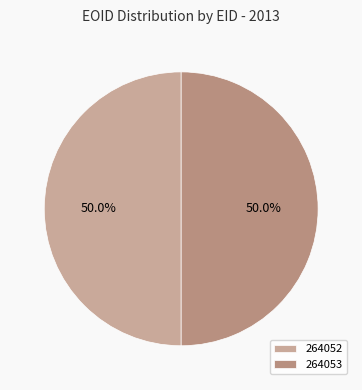

To the nearest percent, what is the combined percentage of 264053 and 264052?

100%